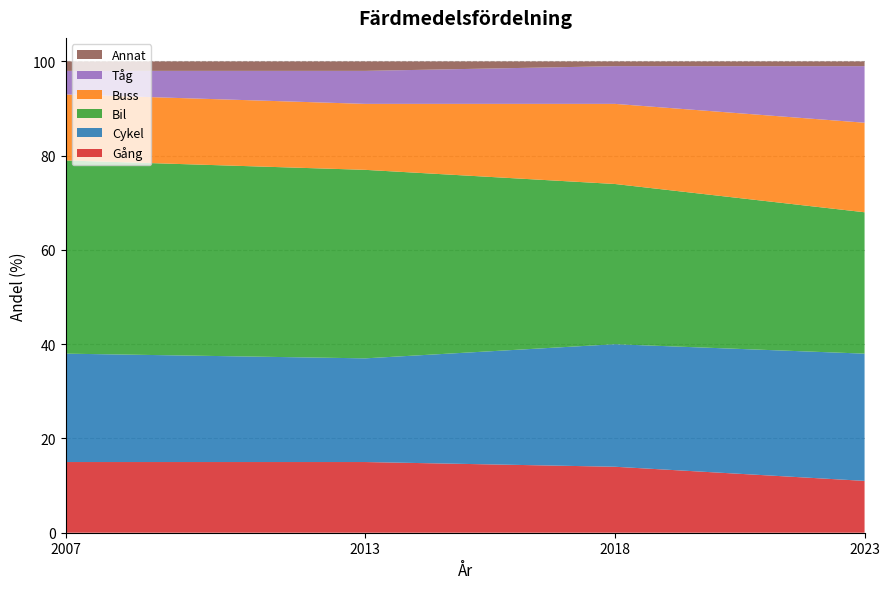

Reading right to left, transcribe all the data shown in this chart.

Gång: 2023=11	2018=14	2013=15	2007=15
Cykel: 2023=27	2018=26	2013=22	2007=23
Bil: 2023=30	2018=34	2013=40	2007=41
Buss: 2023=19	2018=17	2013=14	2007=14
Tåg: 2023=12	2018=8	2013=7	2007=5
Annat: 2023=1	2018=1	2013=2	2007=2